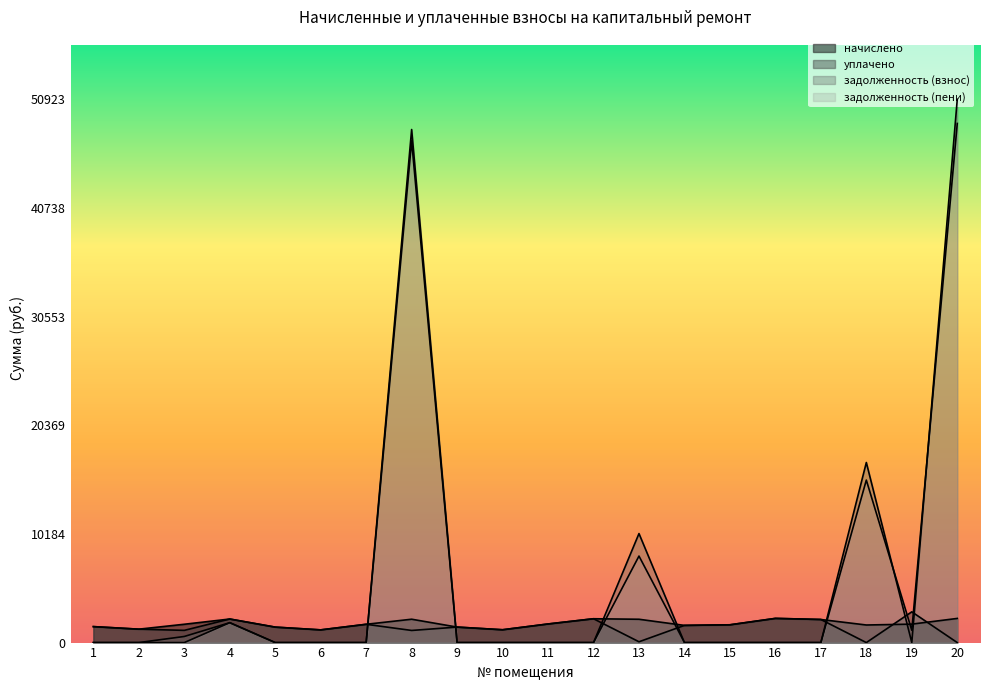

How many values in задолженность (взнос) are above zero?

6